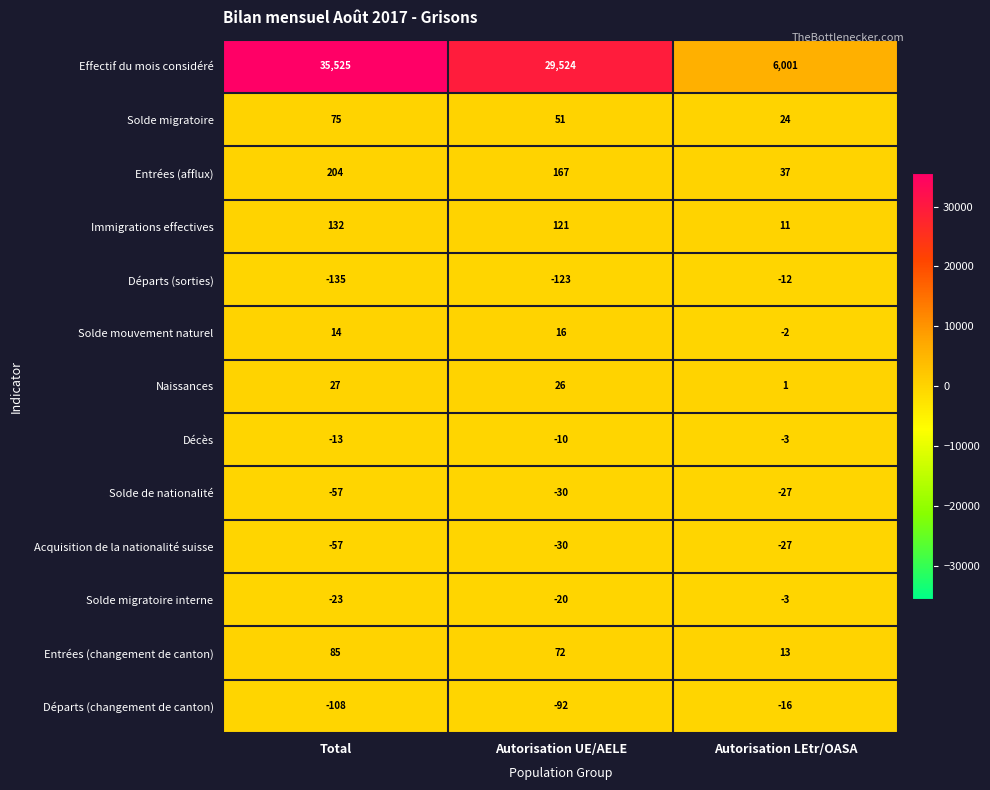

What is the maximum value shown in the chart?

35525